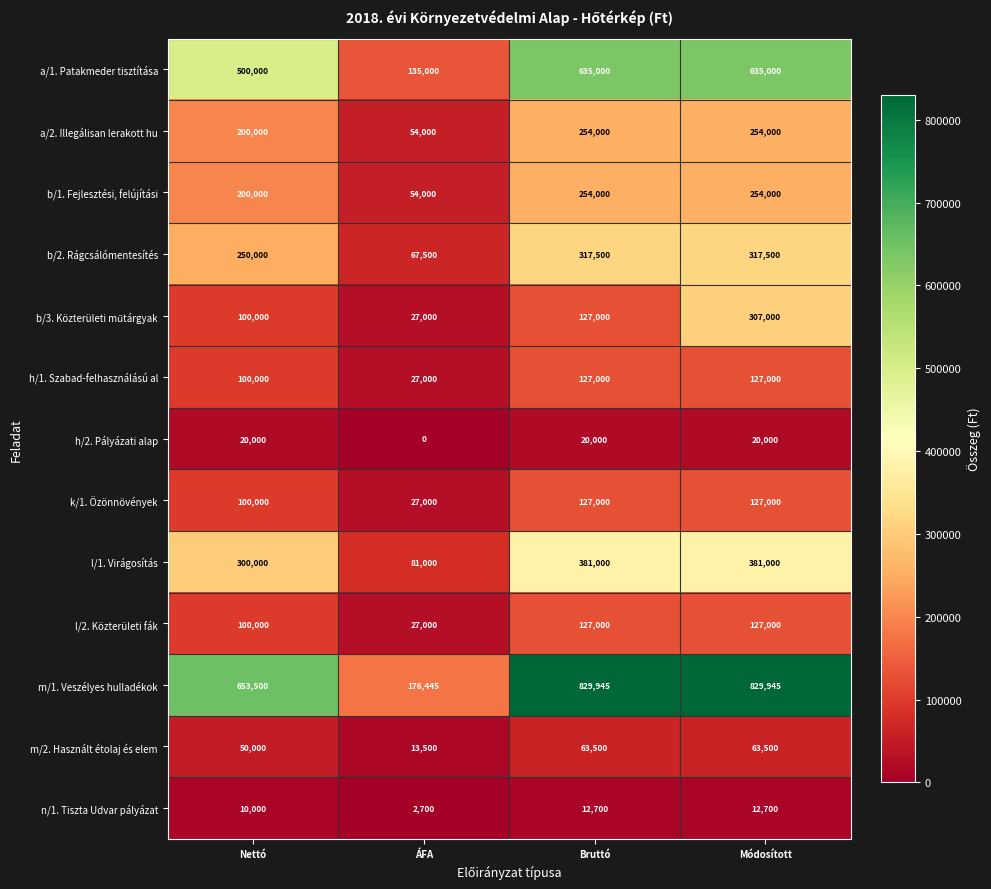

Which series changed the most between Nettó and Bruttó?

m/1. Veszélyes hulladékok